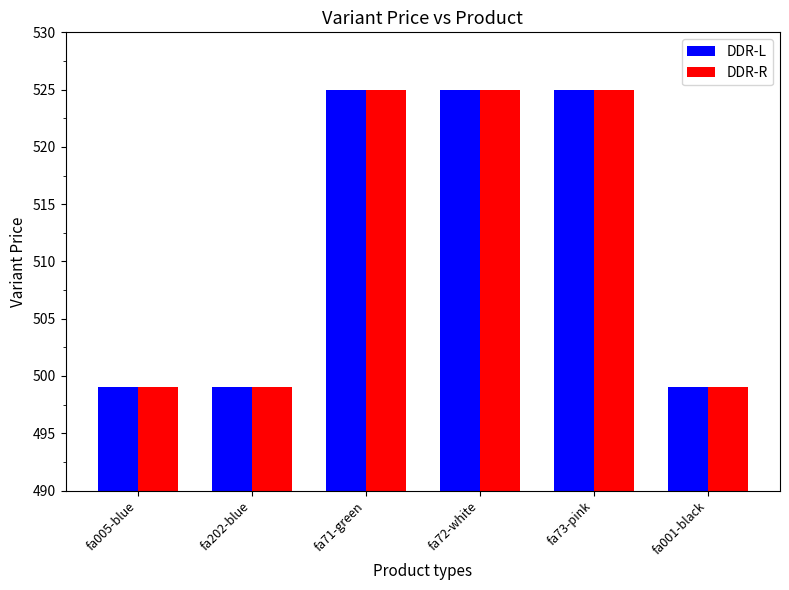

What is the total value across all series at fa71-green?

1050